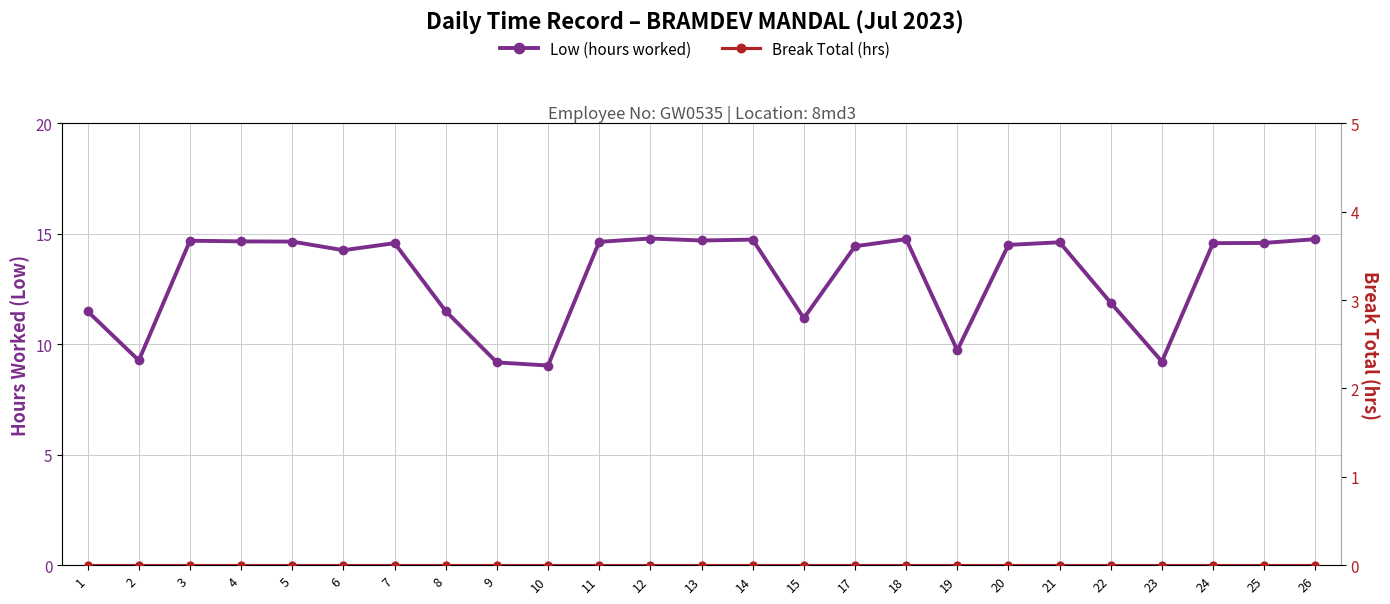

True or false: Low (hours worked) and Break Total (hrs) intersect in this chart.

False